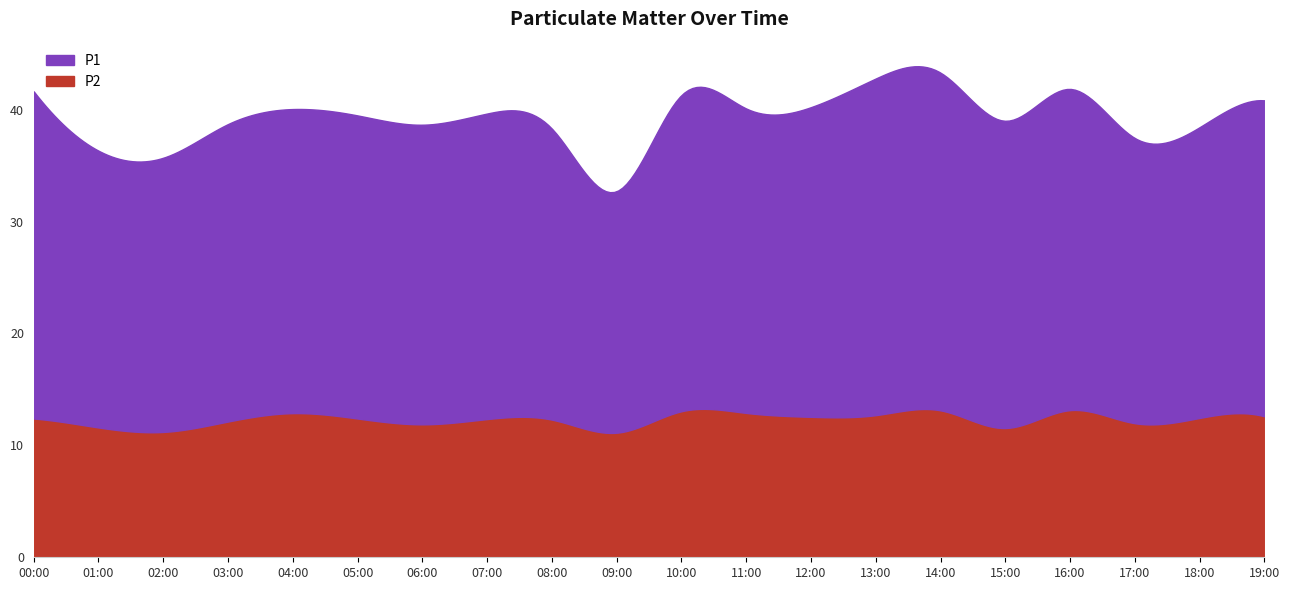

True or false: P2 and P1 cross at least once.

False